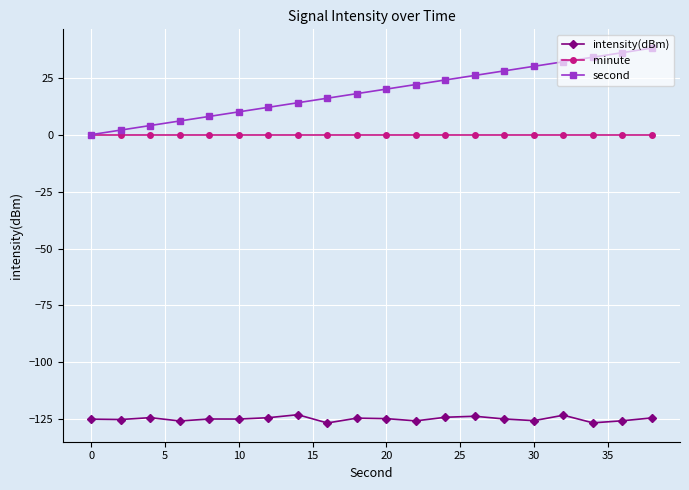

What is the maximum value shown in the chart?

38.0